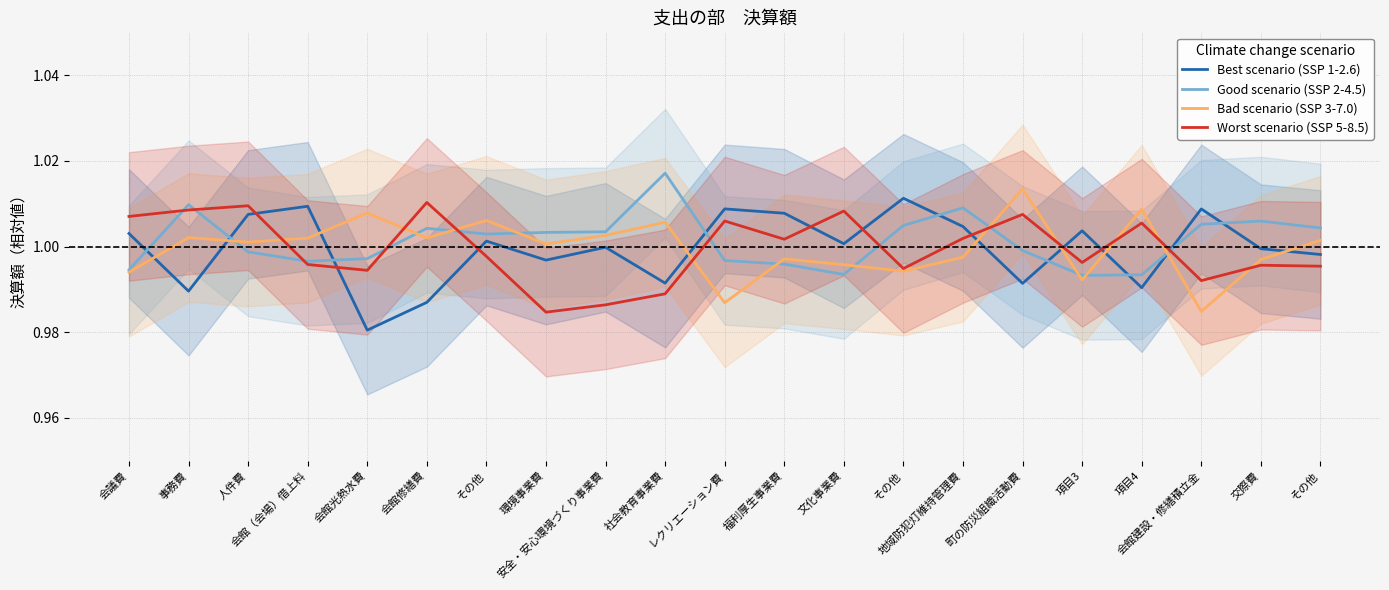

What value does the Bad scenario (SSP 3-7.0) series have at 地域防犯灯維持管理費?

1.0